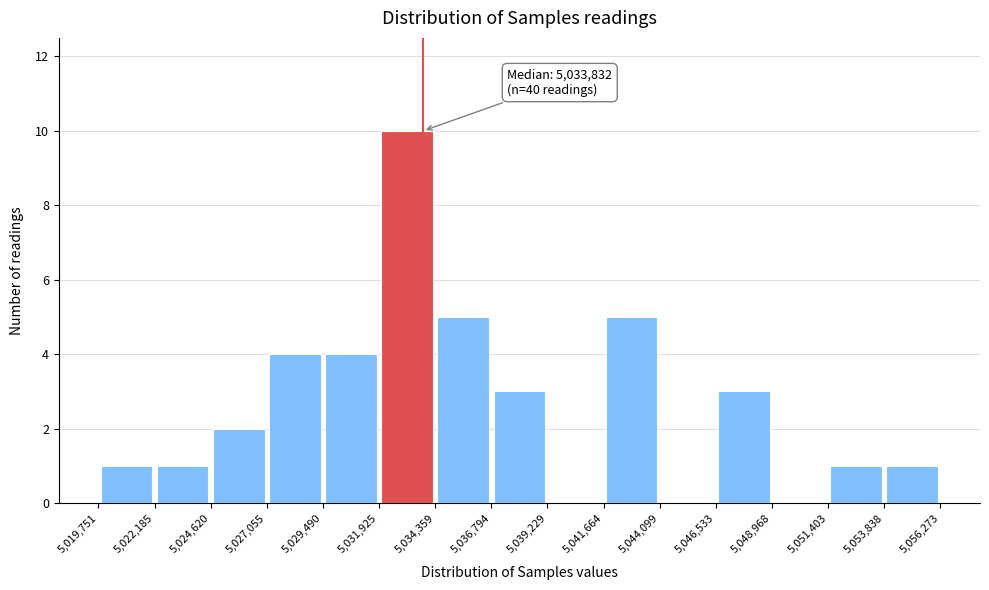

Over which range of the x-axis is the bar tallest?

5,031,925 to 5,034,359